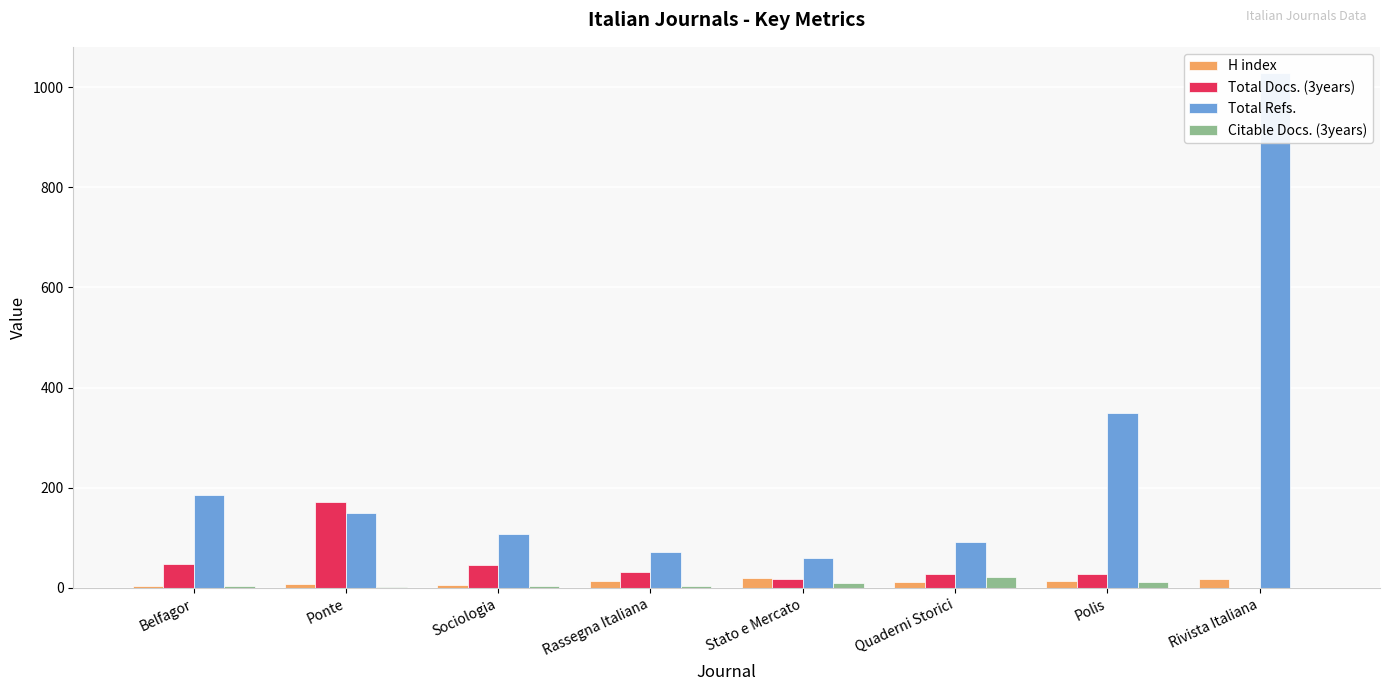

The value of Total Refs. at Ponte is 252. True or false?

False